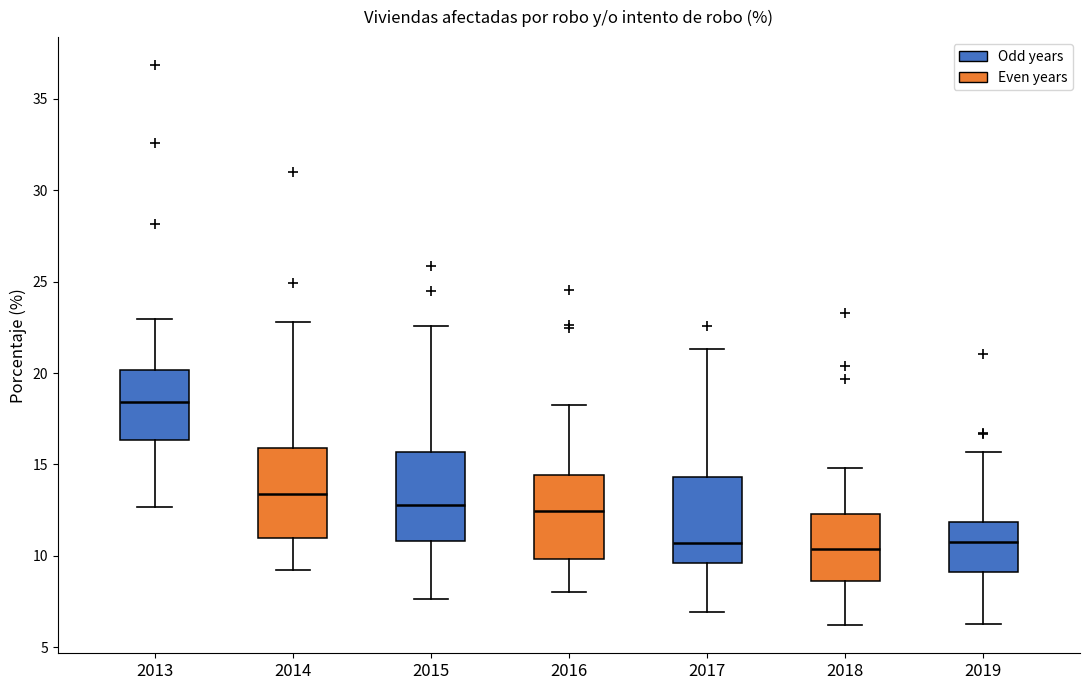

Reading left to right, transcribe this box plot: for each box, give where its median line is, the range the box spans, and where its two whiskers end, as read against the y-axis. The values are not printed on the chart, so give them approximately, as read against the axis.

2013: median 18.5, box 16.5 to 20.0, whiskers 12.5 to 23.0
2014: median 13.5, box 11.0 to 16.0, whiskers 9.0 to 23.0
2015: median 13.0, box 11.0 to 15.5, whiskers 7.5 to 22.5
2016: median 12.5, box 10.0 to 14.5, whiskers 8.0 to 18.5
2017: median 10.5, box 9.5 to 14.5, whiskers 7.0 to 21.5
2018: median 10.5, box 8.5 to 12.5, whiskers 6.0 to 15.0
2019: median 10.5, box 9.0 to 12.0, whiskers 6.5 to 15.5